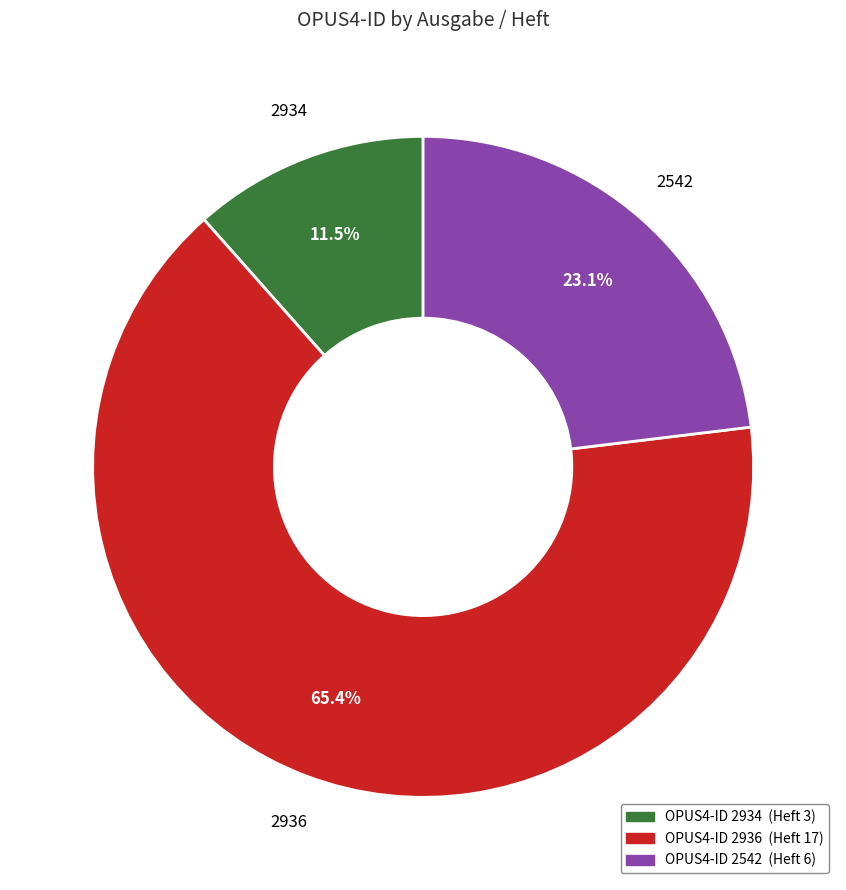

Count the number of slices in the pie.

3